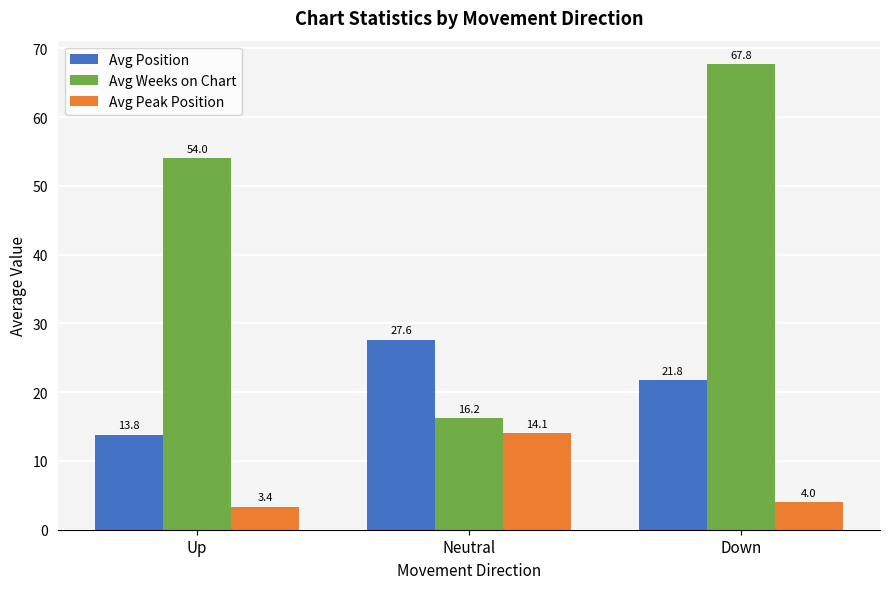

Is it true that Avg Weeks on Chart equals 54.0 at Up?

True